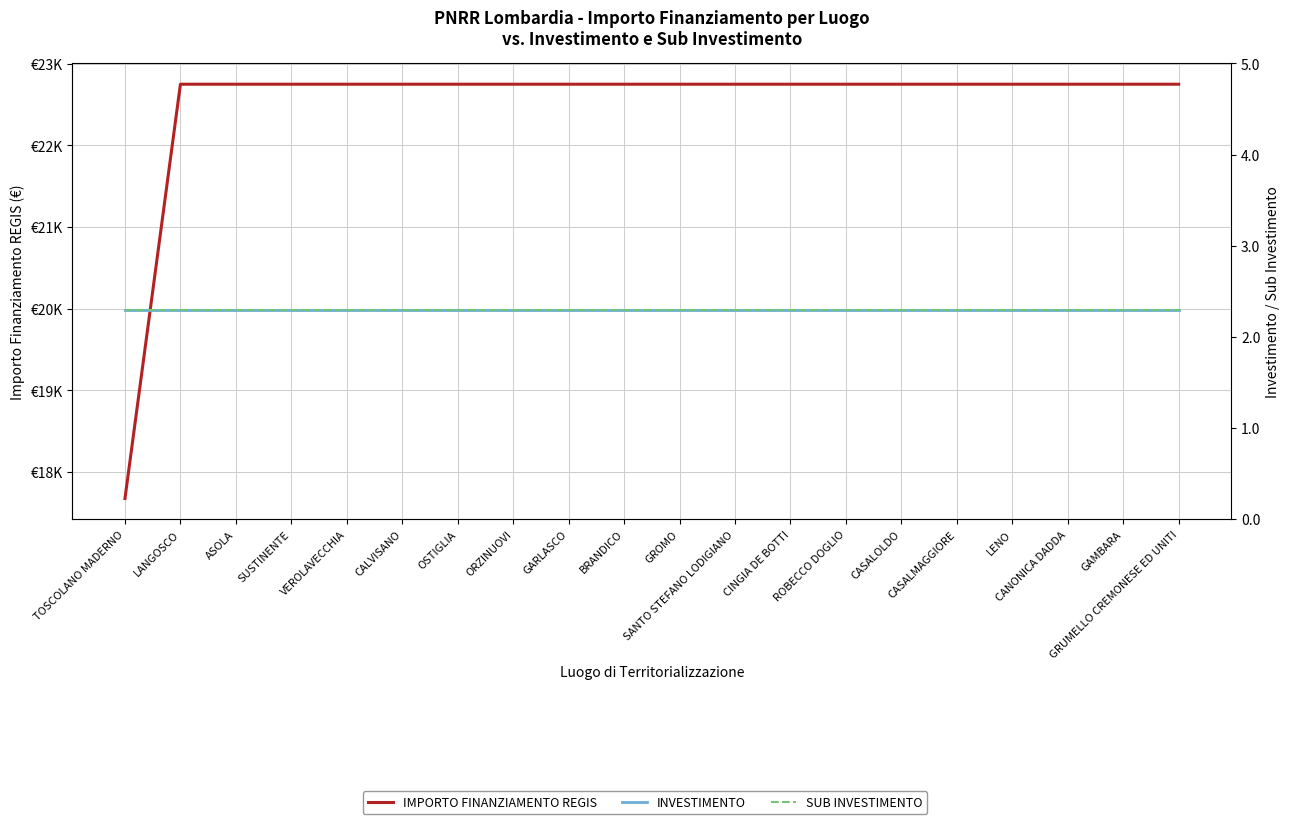

Reading left to right, what are all the values shown in this chart?

IMPORTO FINANZIAMENTO REGIS: TOSCOLANO MADERNO=17674.8	LANGOSCO=22750.0	ASOLA=22750.0	SUSTINENTE=22750.0	VEROLAVECCHIA=22750.0	CALVISANO=22750.0	OSTIGLIA=22750.0	ORZINUOVI=22750.0	GARLASCO=22750.0	BRANDICO=22750.0	GROMO=22750.0	SANTO STEFANO LODIGIANO=22750.0	CINGIA DE BOTTI=22750.0	ROBECCO DOGLIO=22750.0	CASALOLDO=22750.0	CASALMAGGIORE=22750.0	LENO=22750.0	CANONICA DADDA=22750.0	GAMBARA=22750.0	GRUMELLO CREMONESE ED UNITI=22750.0
INVESTIMENTO: TOSCOLANO MADERNO=2.3	LANGOSCO=2.3	ASOLA=2.3	SUSTINENTE=2.3	VEROLAVECCHIA=2.3	CALVISANO=2.3	OSTIGLIA=2.3	ORZINUOVI=2.3	GARLASCO=2.3	BRANDICO=2.3	GROMO=2.3	SANTO STEFANO LODIGIANO=2.3	CINGIA DE BOTTI=2.3	ROBECCO DOGLIO=2.3	CASALOLDO=2.3	CASALMAGGIORE=2.3	LENO=2.3	CANONICA DADDA=2.3	GAMBARA=2.3	GRUMELLO CREMONESE ED UNITI=2.3
SUB INVESTIMENTO: TOSCOLANO MADERNO=2.3	LANGOSCO=2.3	ASOLA=2.3	SUSTINENTE=2.3	VEROLAVECCHIA=2.3	CALVISANO=2.3	OSTIGLIA=2.3	ORZINUOVI=2.3	GARLASCO=2.3	BRANDICO=2.3	GROMO=2.3	SANTO STEFANO LODIGIANO=2.3	CINGIA DE BOTTI=2.3	ROBECCO DOGLIO=2.3	CASALOLDO=2.3	CASALMAGGIORE=2.3	LENO=2.3	CANONICA DADDA=2.3	GAMBARA=2.3	GRUMELLO CREMONESE ED UNITI=2.3